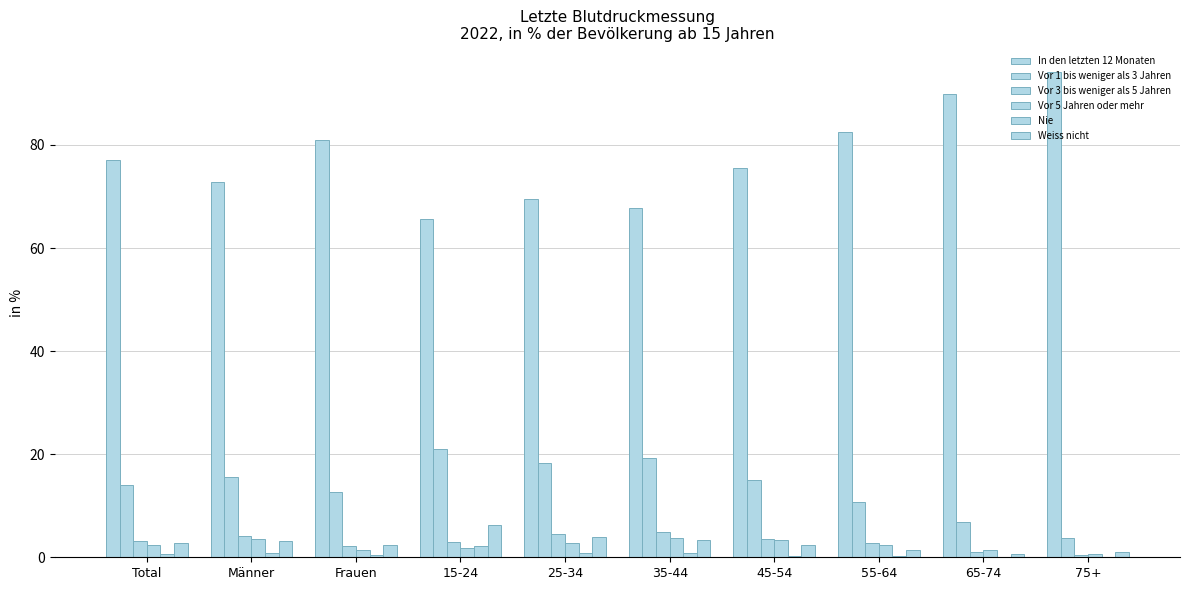

Count the number of data series in this chart.

6